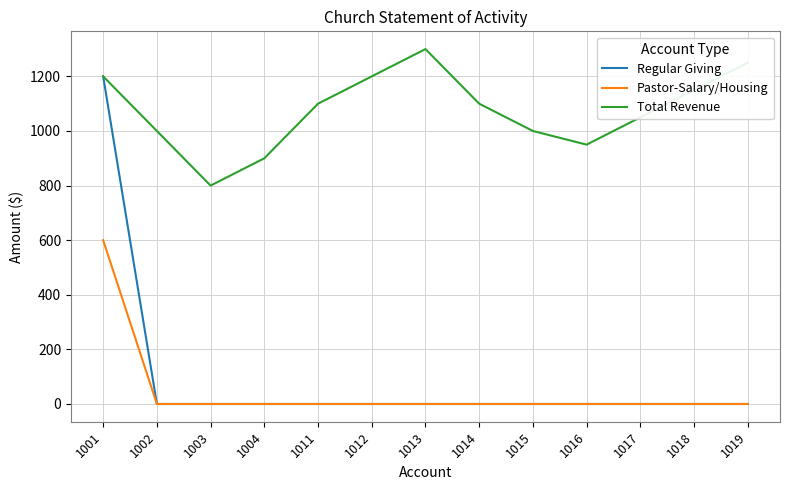

The value of Pastor-Salary/Housing at 1018 is 0. True or false?

True